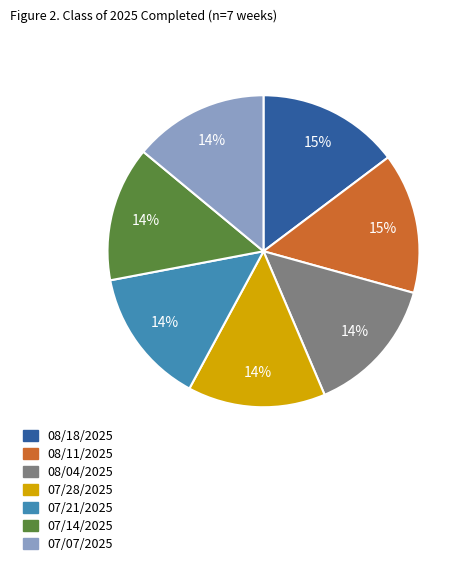

What percentage is the 08/18/2025 slice, to the nearest percent?

15%